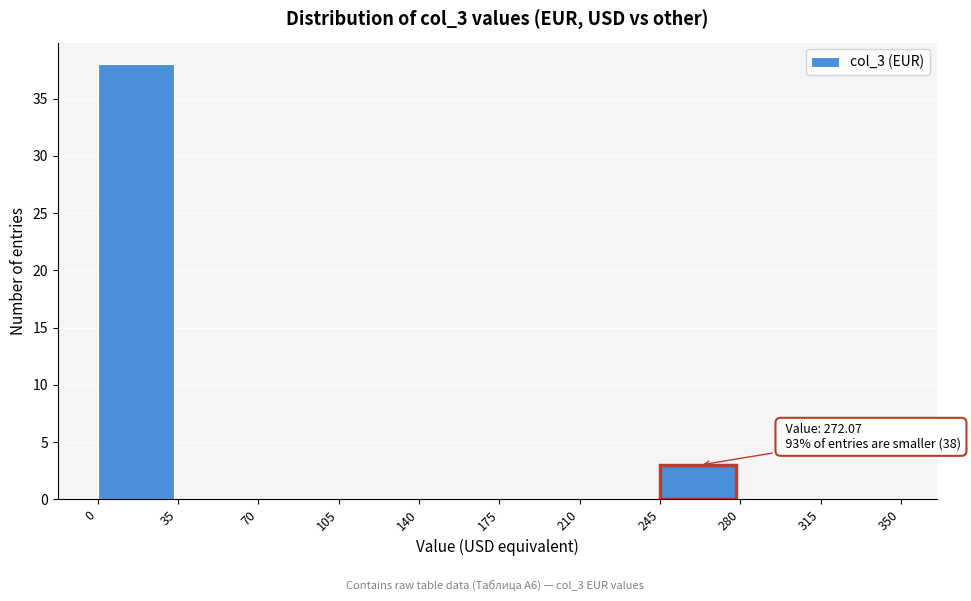

Which range on the x-axis has the tallest bar?

0 to 35